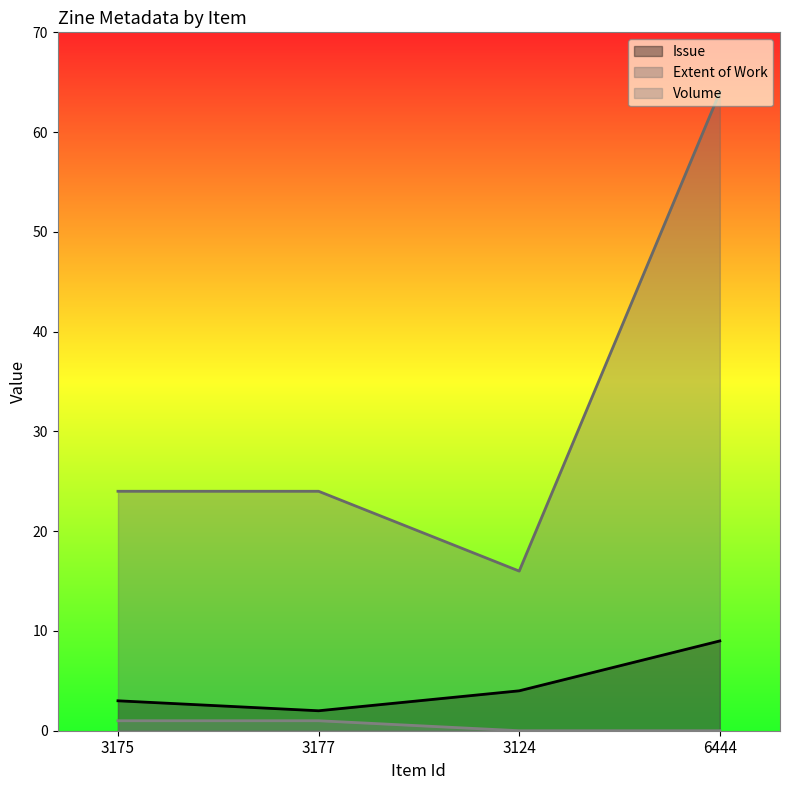

What are all the series names shown in the legend?

Issue, Extent of Work, Volume